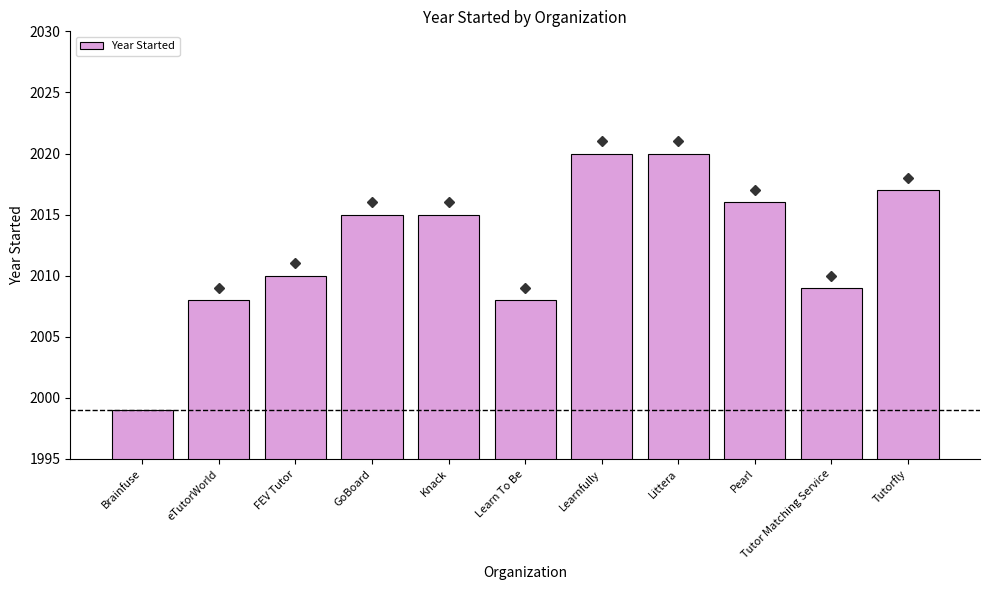

The value at Knack is 2015. True or false?

True